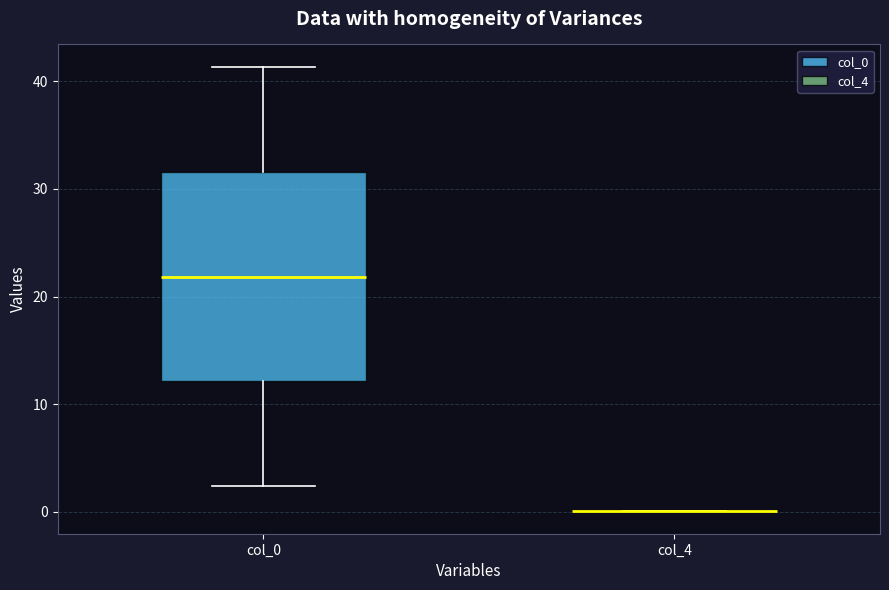

Which box is the tallest, from its lower edge to its upper edge?

col_0